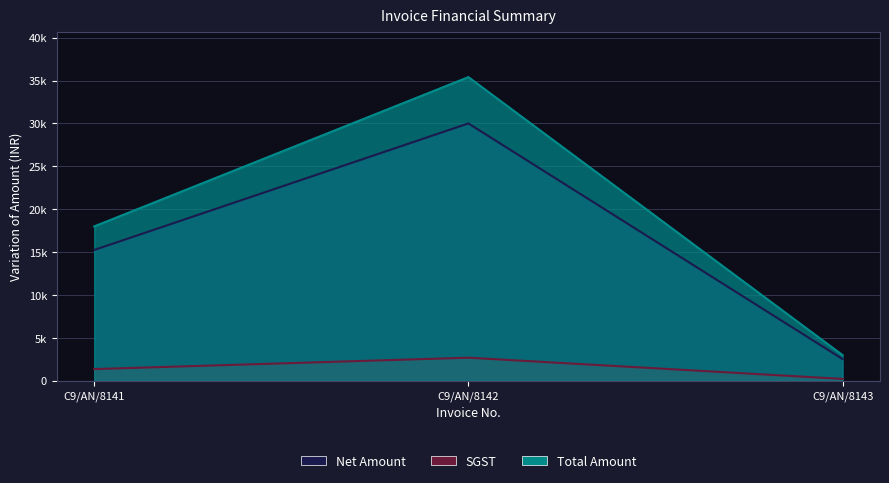

Does the chart display data point markers on the line(s)?

No